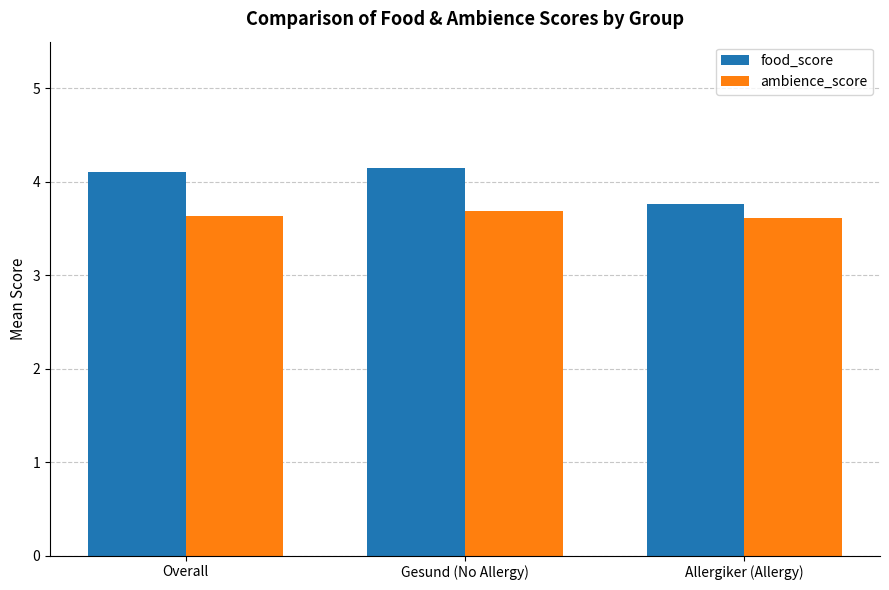

How many bars are there in each group?

2